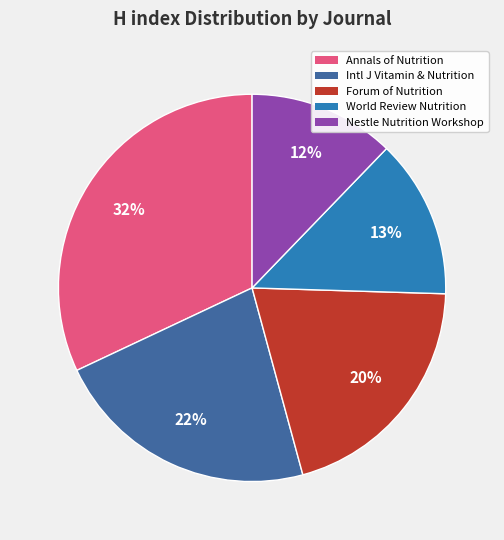

To the nearest percent, what portion does Forum of Nutrition represent?

20%